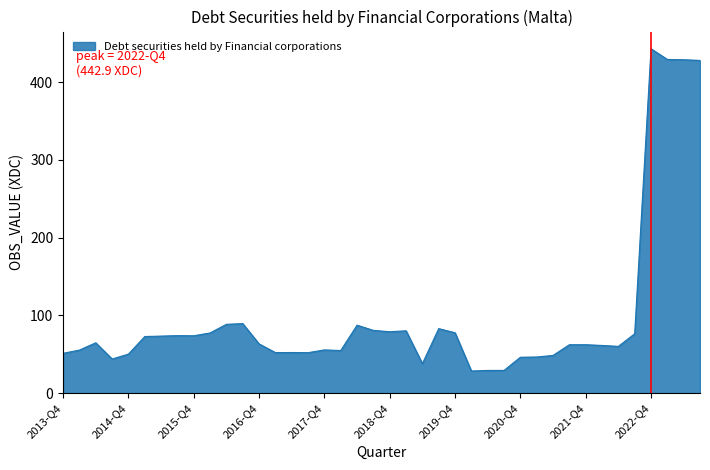

What is the greatest value displayed?

442.9